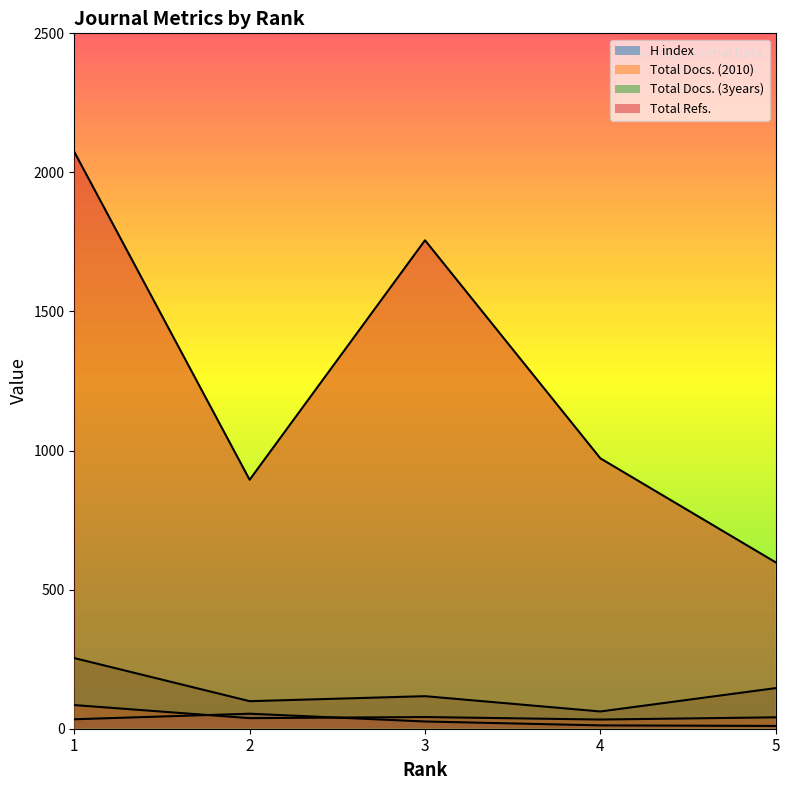

Reading left to right, what are all the values shown in this chart?

H index: 1=34	2=54	3=26	4=12	5=10
Total Docs. (2010): 1=85	2=38	3=42	4=33	5=41
Total Docs. (3years): 1=254	2=99	3=117	4=62	5=146
Total Refs.: 1=2074	2=895	3=1756	4=972	5=598